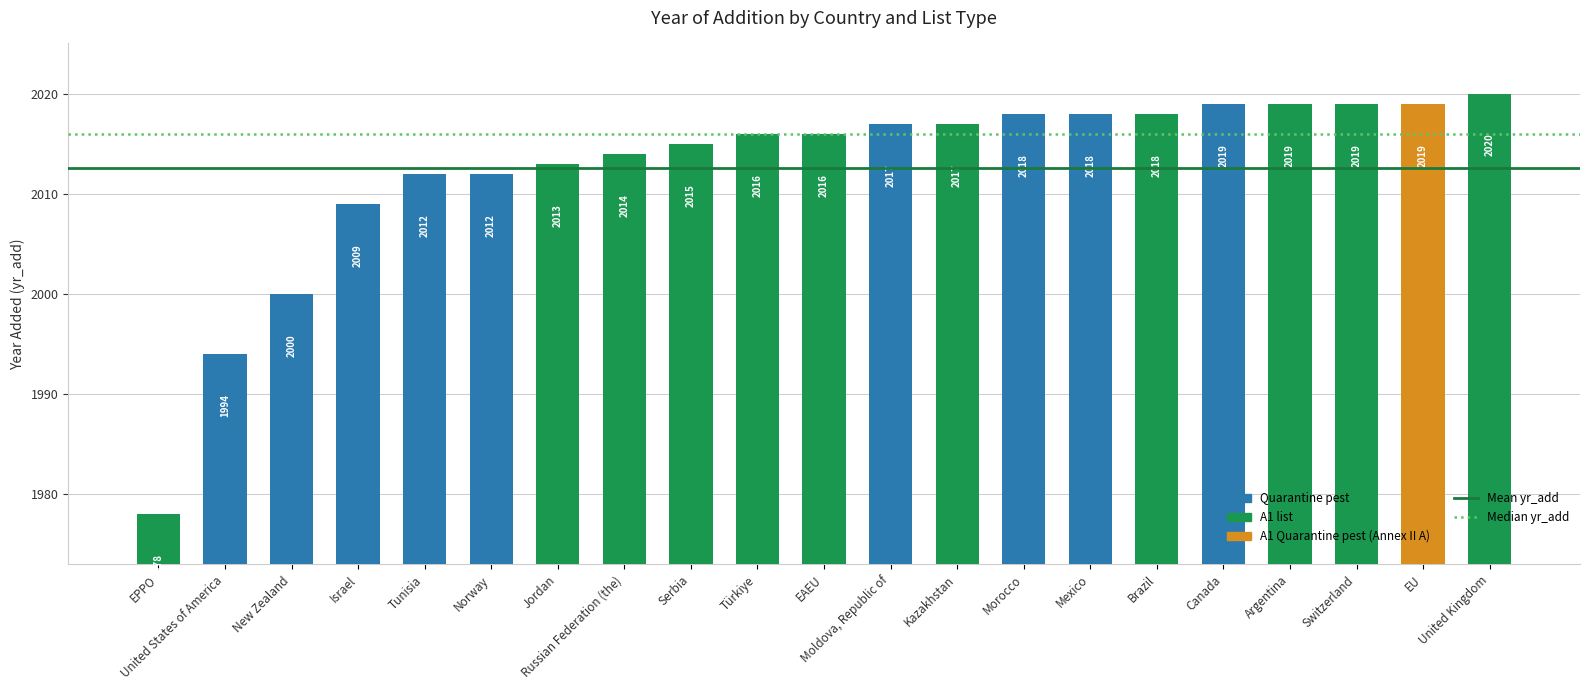

How many series are shown in this chart?

1